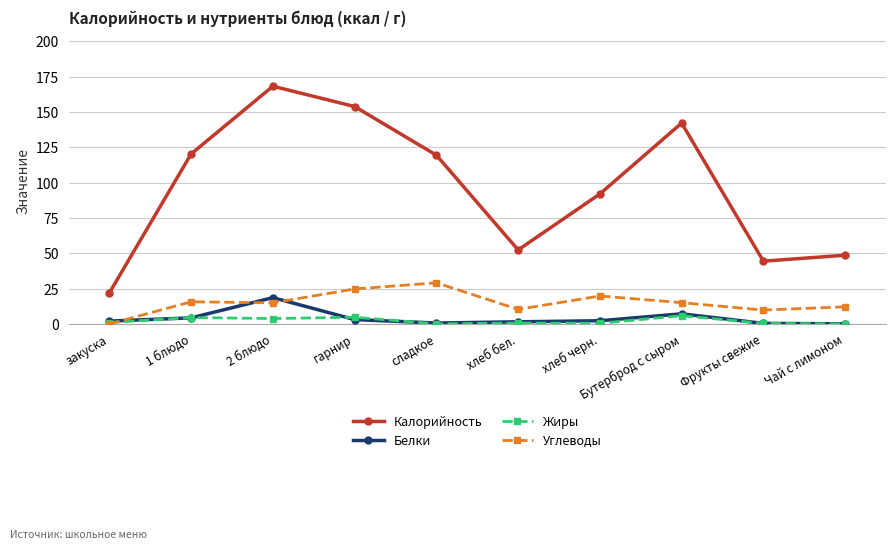

The Углеводы series shows 29.1 at сладкое. True or false?

True